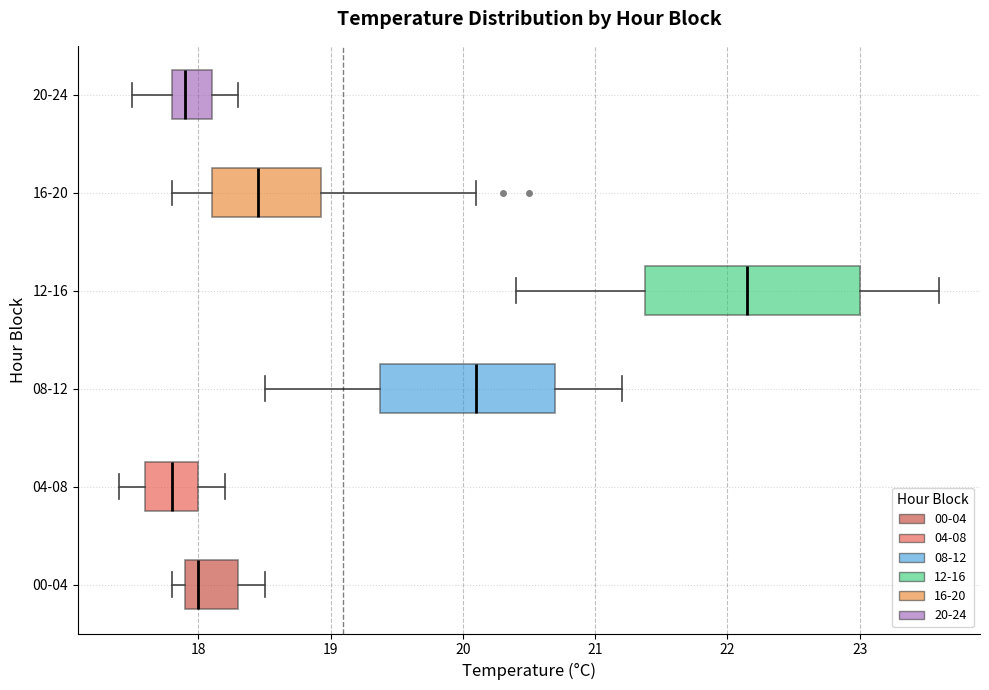

Reading bottom to top, read every box against the x-axis: the position of its median line, the range the box covers, and the ends of its whiskers. The values are not printed on the chart, so give them approximately, as read against the axis.

00-04: median 18.0, box 17.9 to 18.3, whiskers 17.8 to 18.5
04-08: median 17.8, box 17.6 to 18.0, whiskers 17.4 to 18.2
08-12: median 20.1, box 19.4 to 20.7, whiskers 18.5 to 21.2
12-16: median 22.2, box 21.4 to 23.0, whiskers 20.4 to 23.6
16-20: median 18.5, box 18.1 to 18.9, whiskers 17.8 to 20.1
20-24: median 17.9, box 17.8 to 18.1, whiskers 17.5 to 18.3